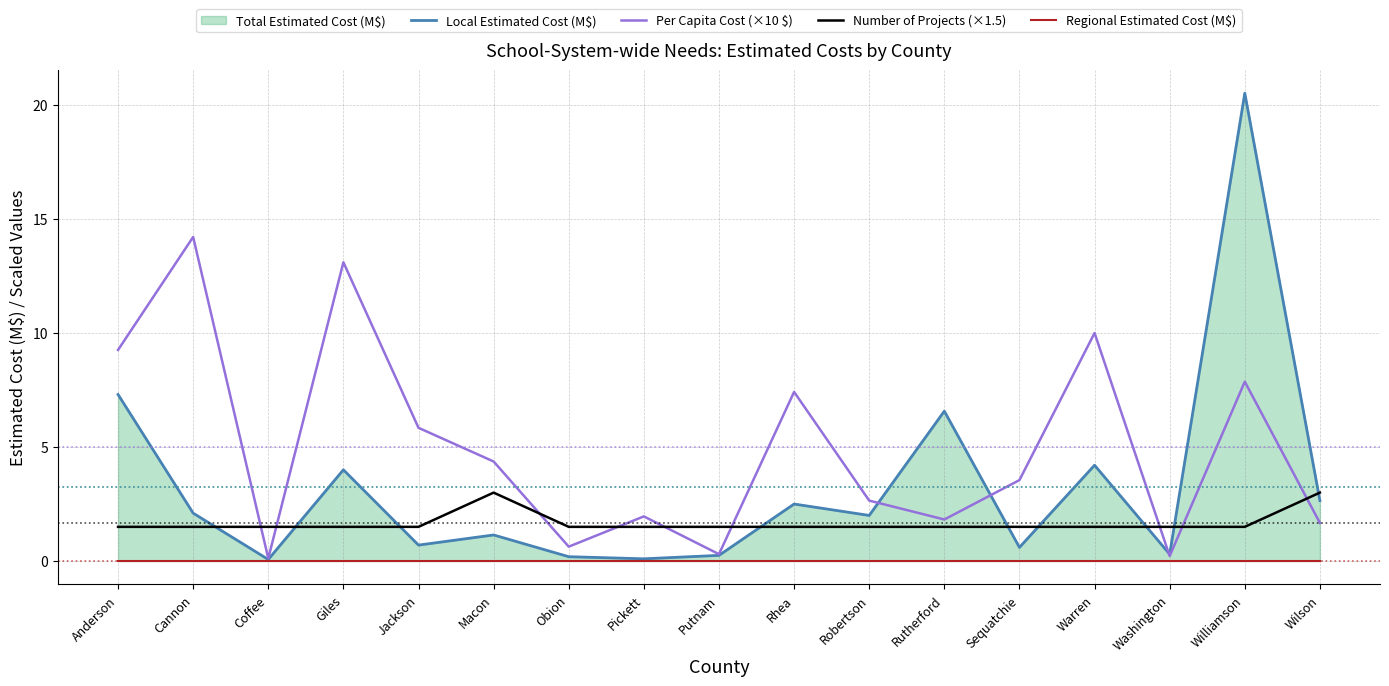

What is the label of the 4th point from the right?

Warren